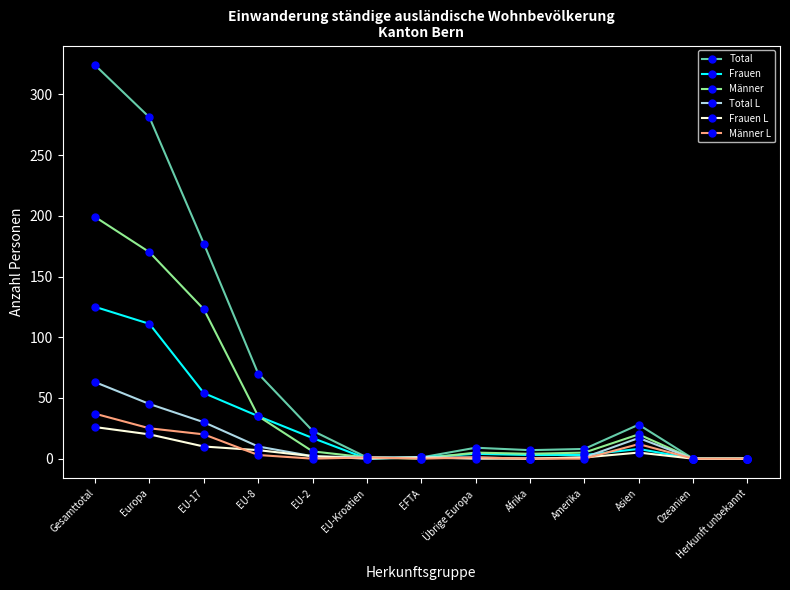

What is the label of the 7th point from the left?

EFTA